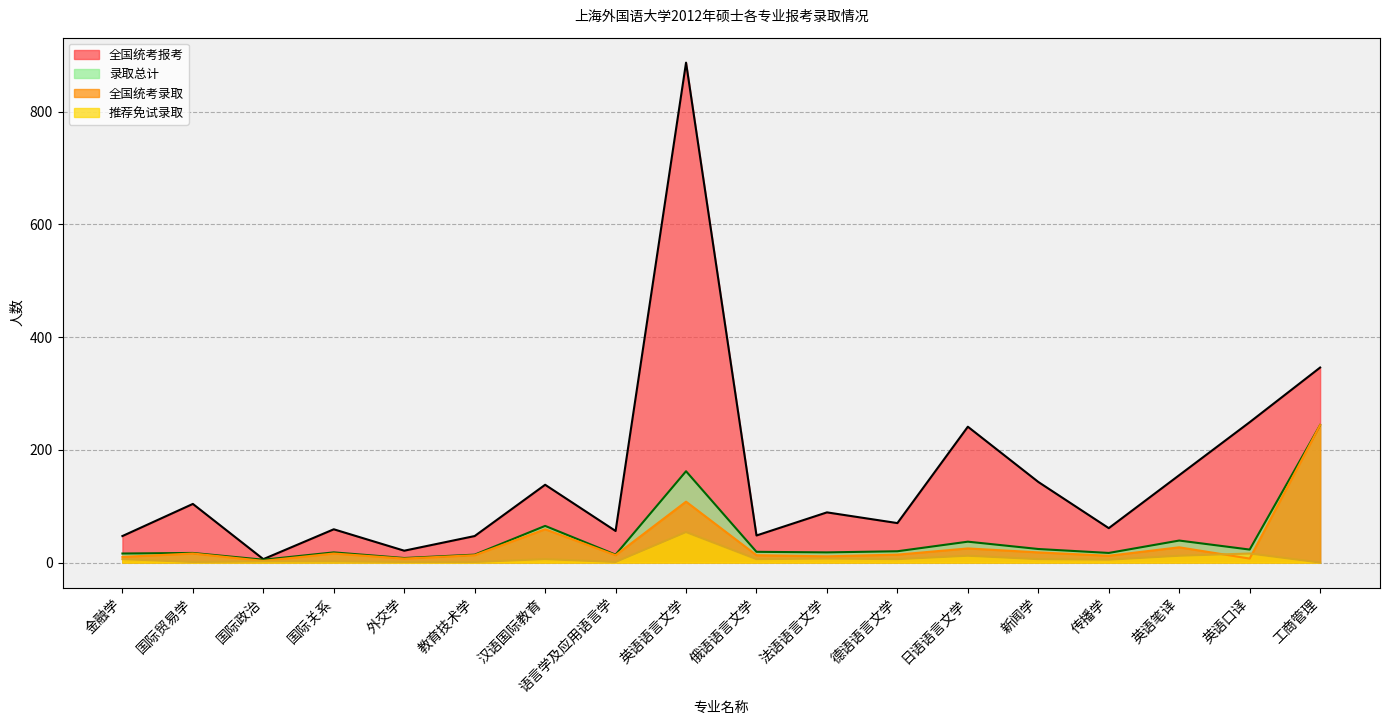

Where is the first local minimum for 录取总计?

国际政治